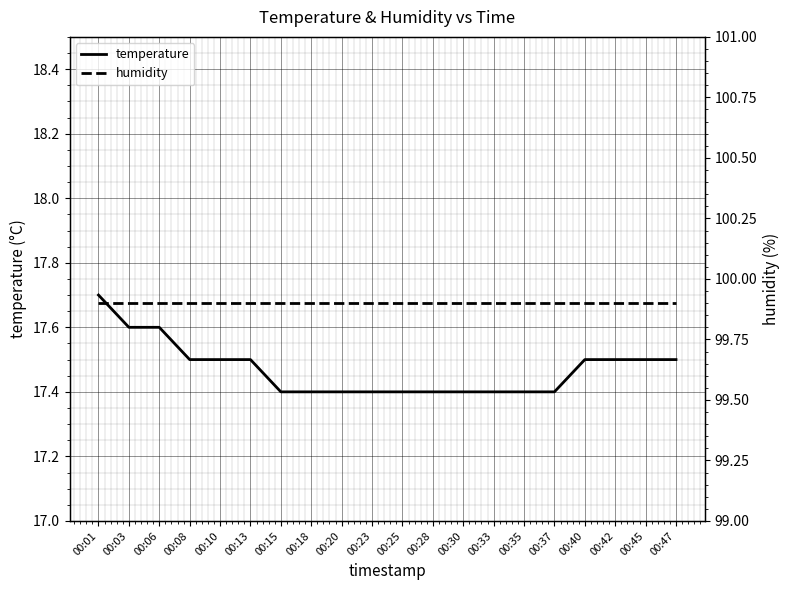

Reading left to right, what are all the values shown in this chart?

temperature: 17.7	17.6	17.6	17.5	17.5	17.5	17.4	17.4	17.4	17.4	17.4	17.4	17.4	17.4	17.4	17.4	17.5	17.5	17.5	17.5
humidity: 99.9	99.9	99.9	99.9	99.9	99.9	99.9	99.9	99.9	99.9	99.9	99.9	99.9	99.9	99.9	99.9	99.9	99.9	99.9	99.9